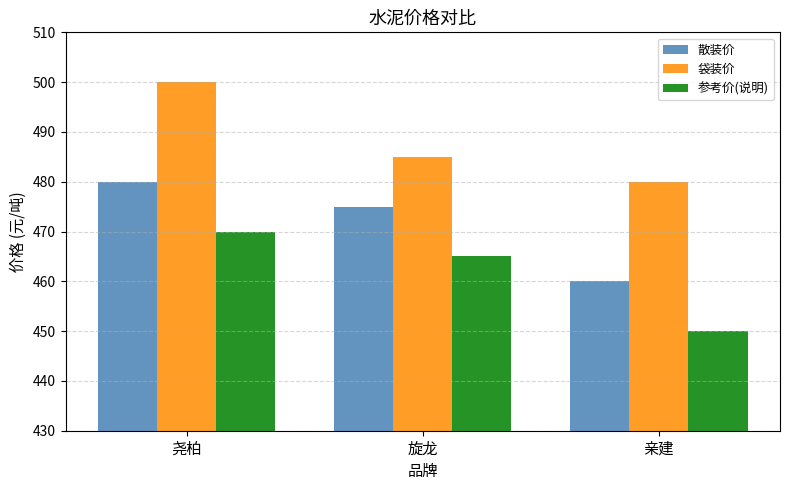

True or false: 参考价(说明) has a value of 470 at 尧柏.

True